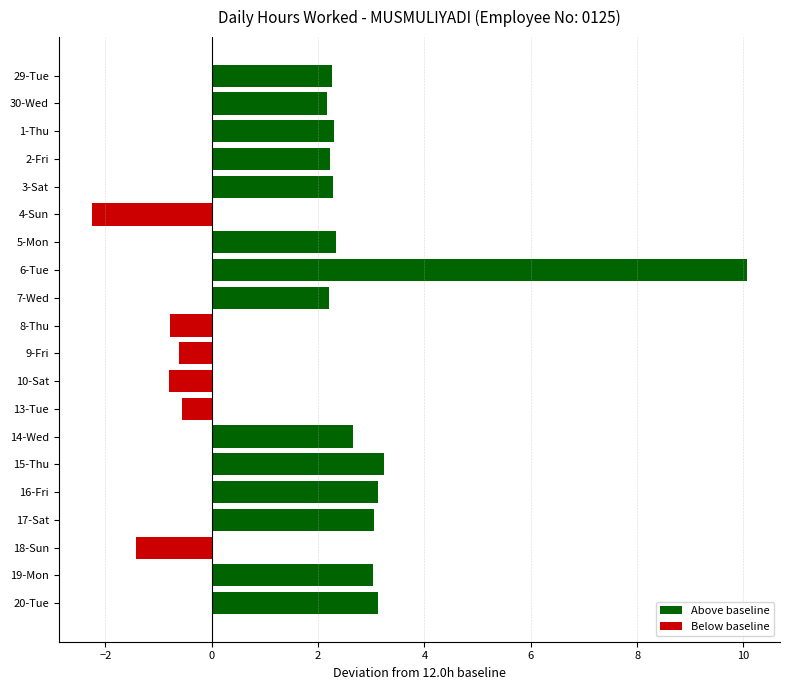

What is the change in value from 7-Wed to 19-Mon?

+0.8